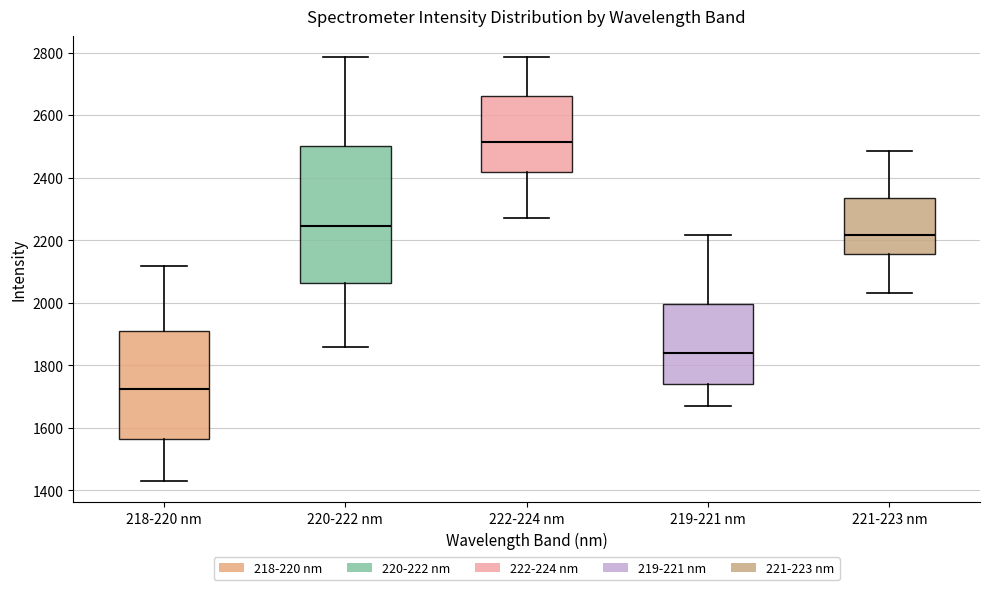

Reading left to right, transcribe this box plot: for each box, give where its median line is, the range the box spans, and where its two whiskers end, as read against the y-axis. The values are not printed on the chart, so give them approximately, as read against the axis.

218-220 nm: median 1720, box 1560 to 1900, whiskers 1420 to 2120
220-222 nm: median 2240, box 2060 to 2500, whiskers 1860 to 2780
222-224 nm: median 2520, box 2420 to 2660, whiskers 2280 to 2780
219-221 nm: median 1840, box 1740 to 2000, whiskers 1680 to 2220
221-223 nm: median 2220, box 2160 to 2340, whiskers 2040 to 2480